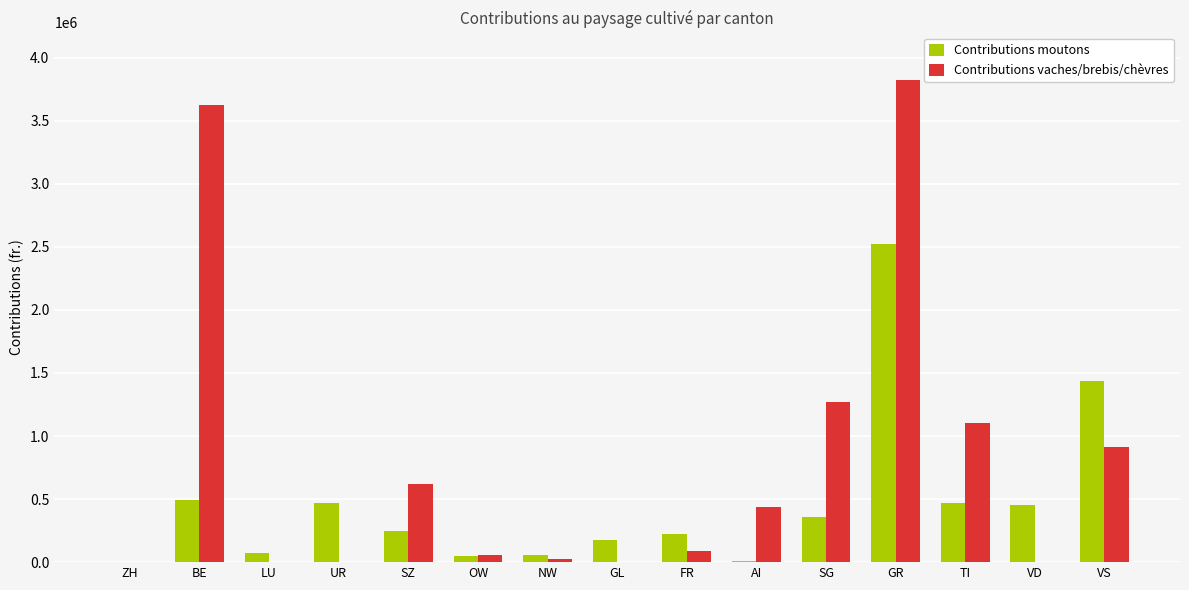

The Contributions moutons series shows 700681.0 at VD. True or false?

False